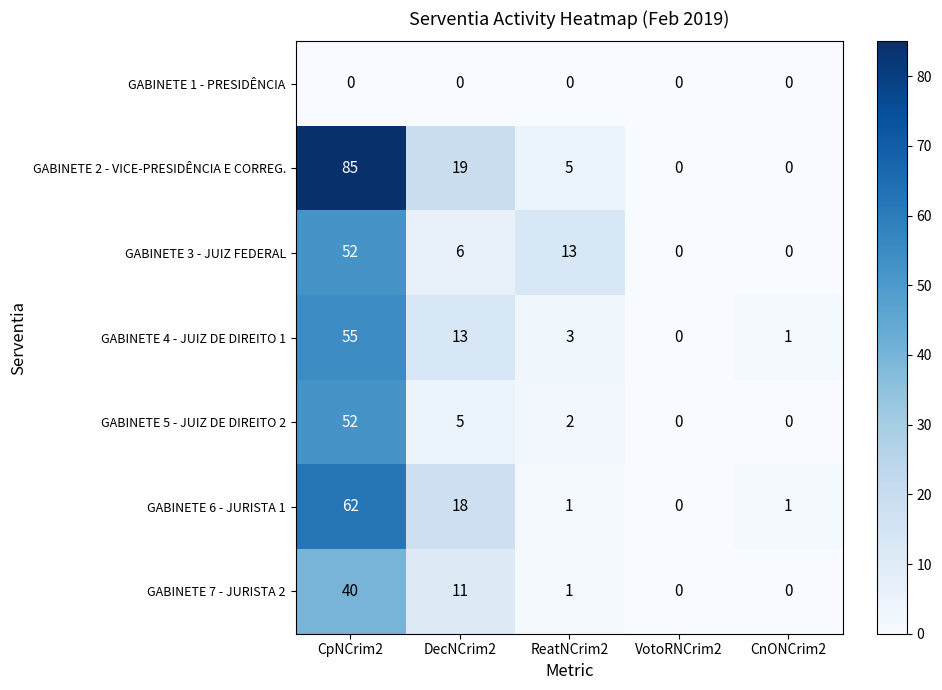

Which series has the largest range (max minus min)?

GABINETE 2 - VICE-PRESIDÊNCIA E CORREG.